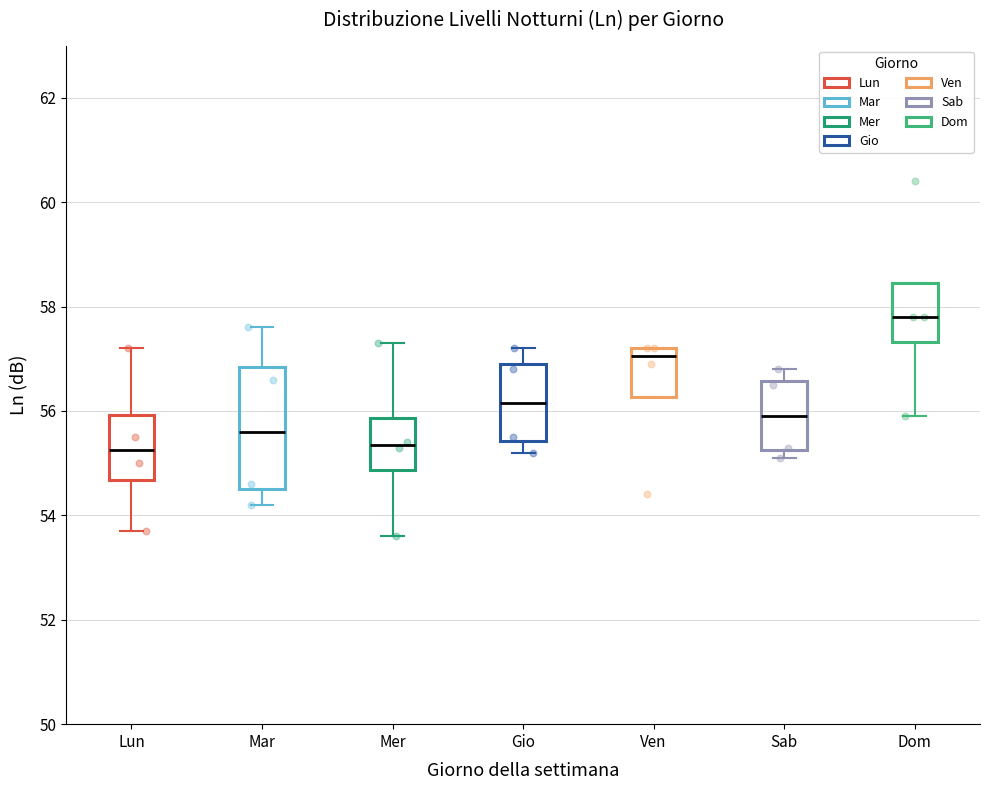

Reading left to right, read every box against the y-axis: the position of its median line, the range the box covers, and the ends of its whiskers. The values are not printed on the chart, so give them approximately, as read against the axis.

Lun: median 55.2, box 54.6 to 56.0, whiskers 53.8 to 57.2
Mar: median 55.6, box 54.6 to 56.8, whiskers 54.2 to 57.6
Mer: median 55.4, box 54.8 to 55.8, whiskers 53.6 to 57.4
Gio: median 56.2, box 55.4 to 57.0, whiskers 55.2 to 57.2
Ven: median 57.0, box 56.2 to 57.2, whiskers 56.2 to 57.2
Sab: median 56.0, box 55.2 to 56.6, whiskers 55.2 (just below the box's lower edge) to 56.8
Dom: median 57.8, box 57.4 to 58.4, whiskers 56.0 to 58.4